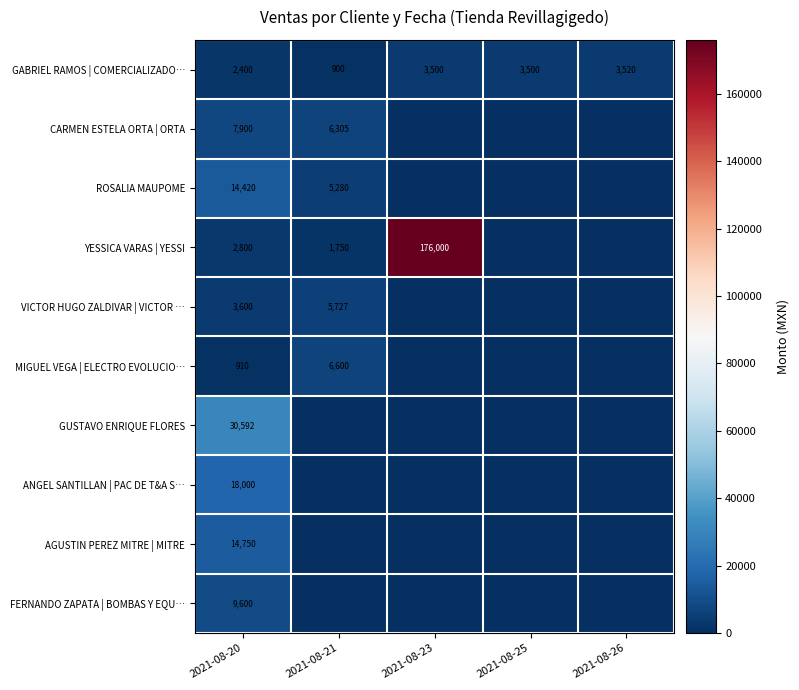

Is the value of ROSALIA MAUPOME at 2021-08-21 greater than the value of GABRIEL RAMOS | COMERCIALIZADO… at 2021-08-23?

Yes